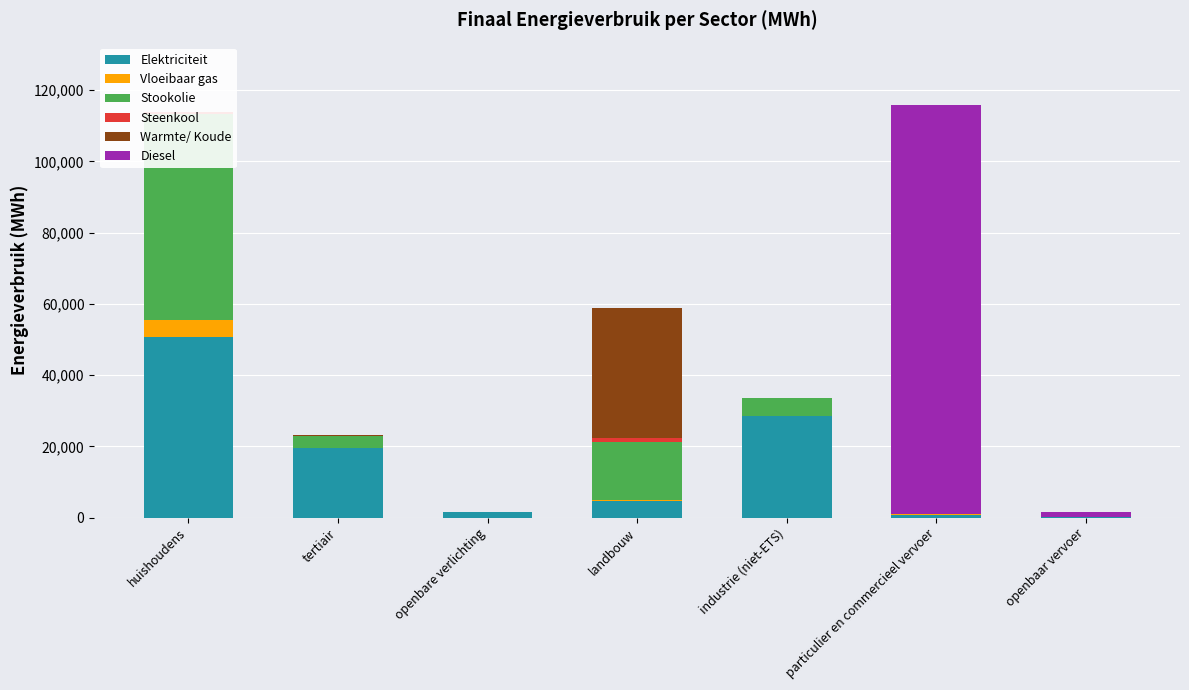

Is it true that Elektriciteit equals 50822.9 at huishoudens?

True